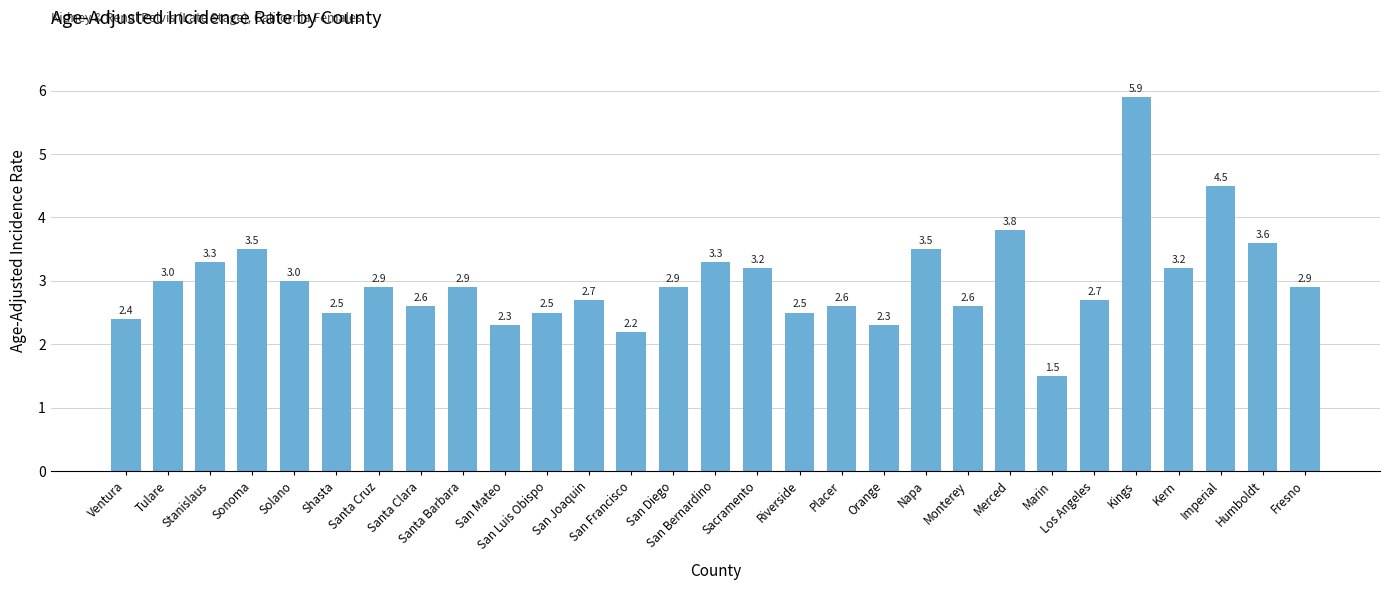

What is the difference between the maximum and minimum values?

4.4